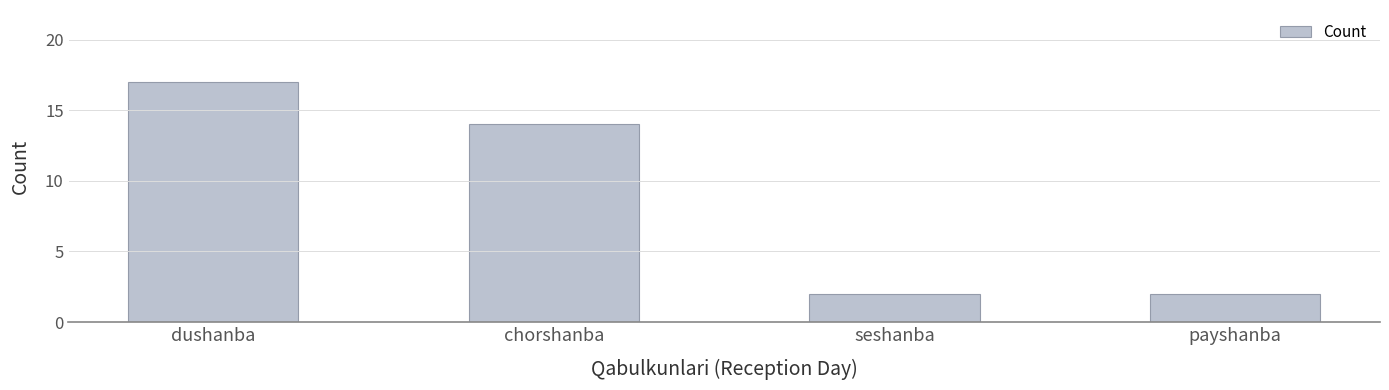

Which category has the highest value across all series?

dushanba